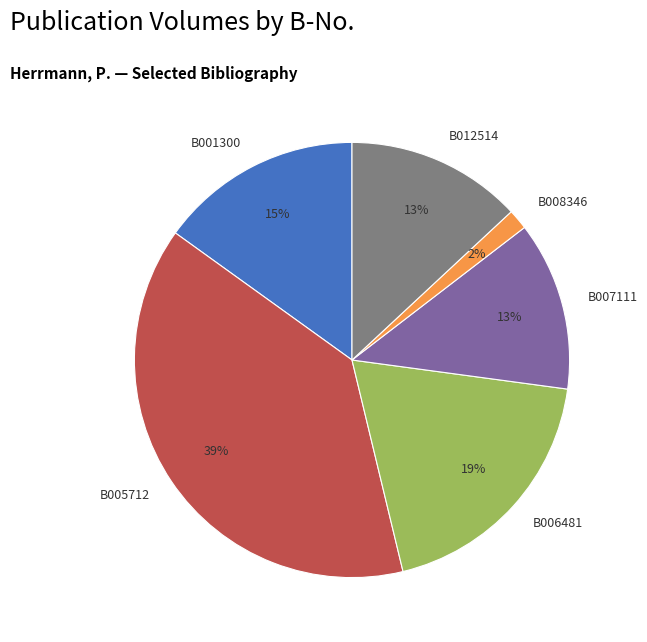

Combined, do B001300 and B005712 account for over 50%?

Yes